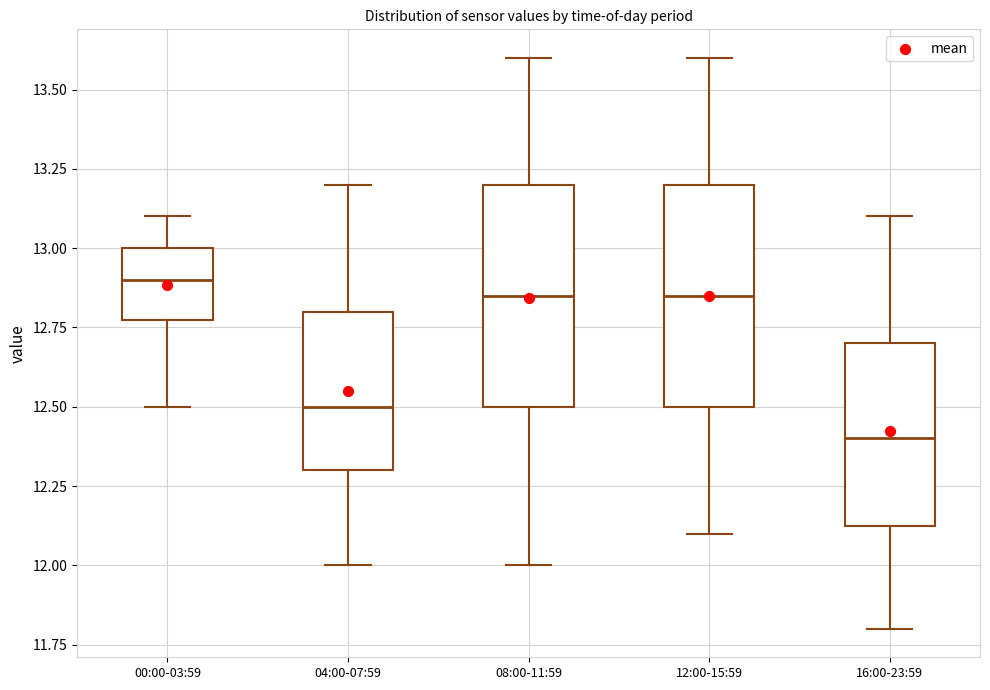

Reading left to right, transcribe this box plot: for each box, give where its median line is, the range the box spans, and where its two whiskers end, as read against the y-axis. The values are not printed on the chart, so give them approximately, as read against the axis.

00:00-03:59: median 12.90, box 12.80 to 13.00, whiskers 12.50 to 13.10
04:00-07:59: median 12.50, box 12.30 to 12.80, whiskers 12.00 to 13.20
08:00-11:59: median 12.85, box 12.50 to 13.20, whiskers 12.00 to 13.60
12:00-15:59: median 12.85, box 12.50 to 13.20, whiskers 12.10 to 13.60
16:00-23:59: median 12.40, box 12.15 to 12.70, whiskers 11.80 to 13.10